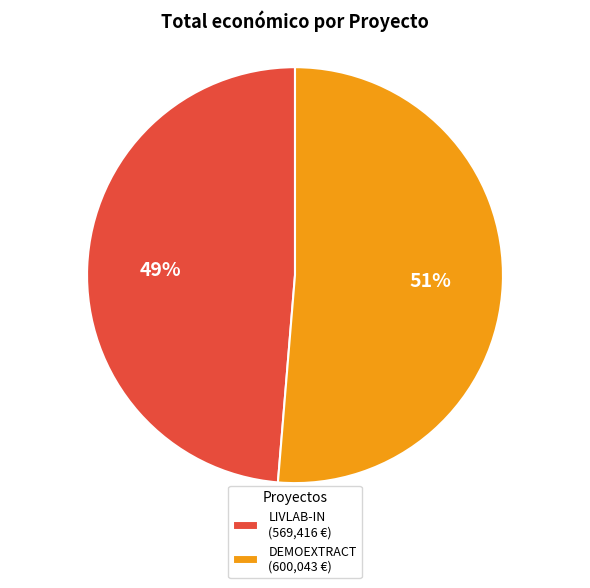

Which slice is the smallest?

LIVLAB-IN (569,416 €)